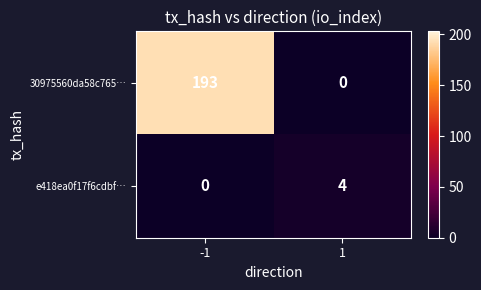

At which category is the sum across all series the highest?

-1